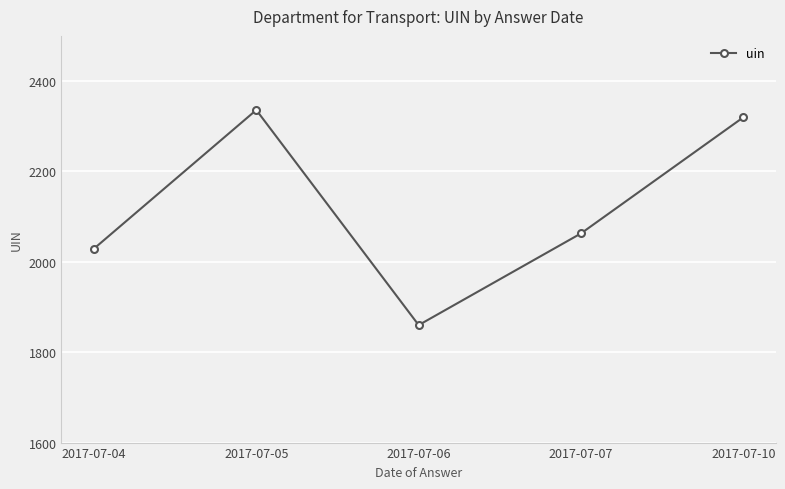

Which label corresponds to the smallest value in the chart?

2017-07-06